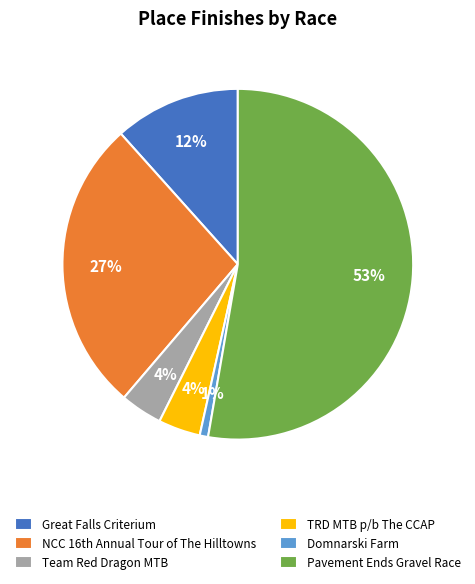

Is it true that TRD MTB p/b The CCAP is 4% of the pie?

True